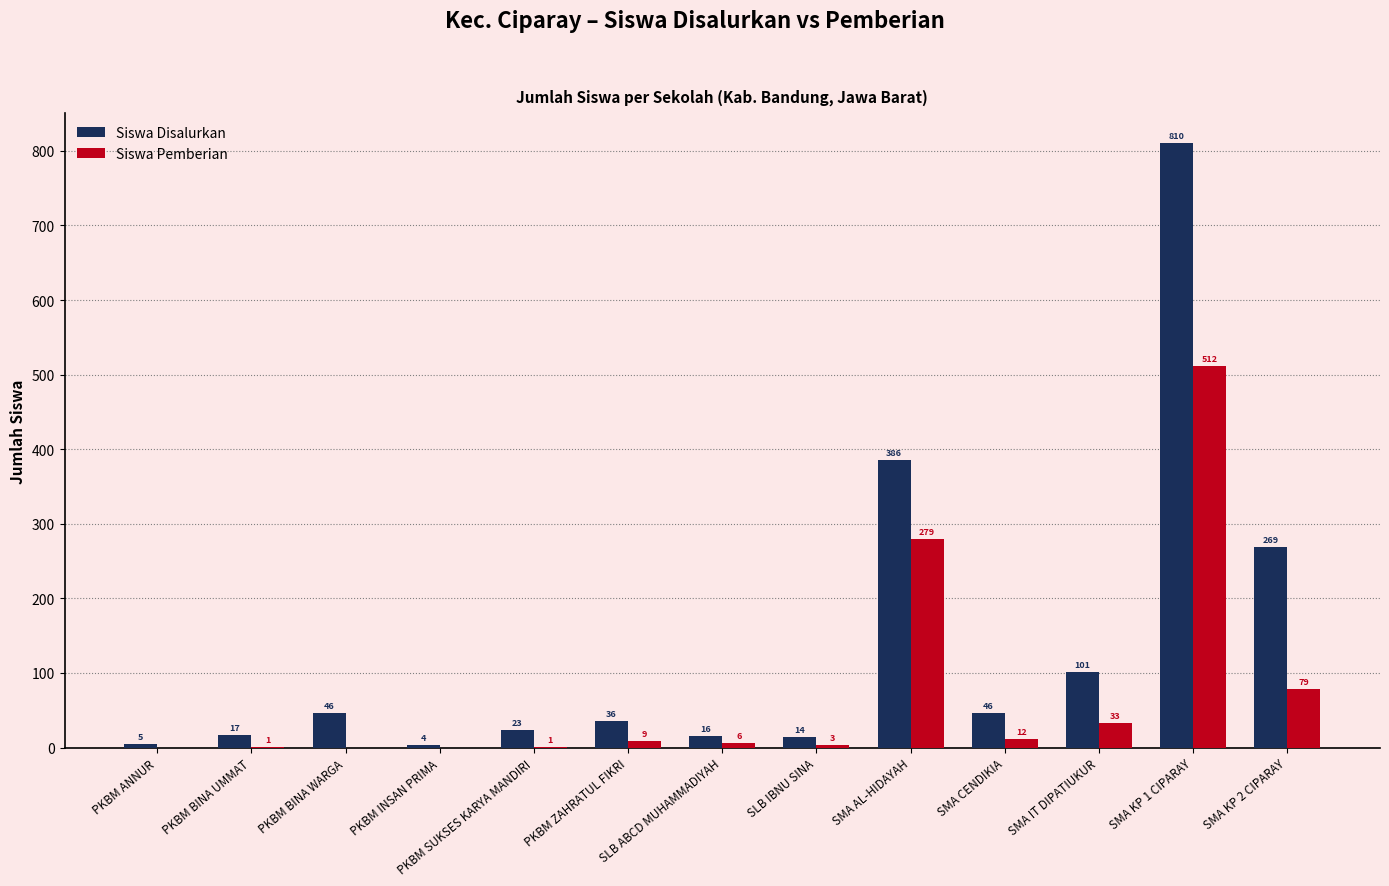

How many groups of bars are there?

13